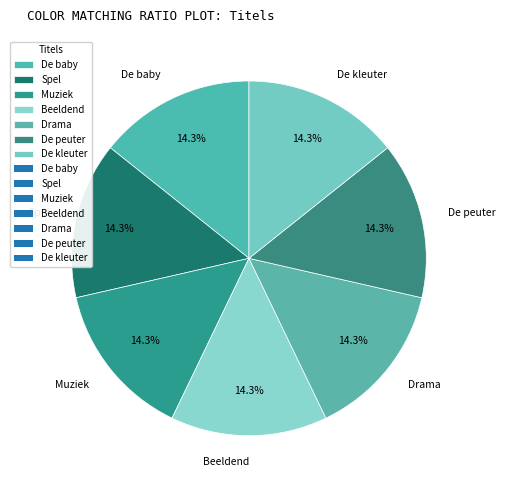

To the nearest percent, what portion does De baby represent?

14%